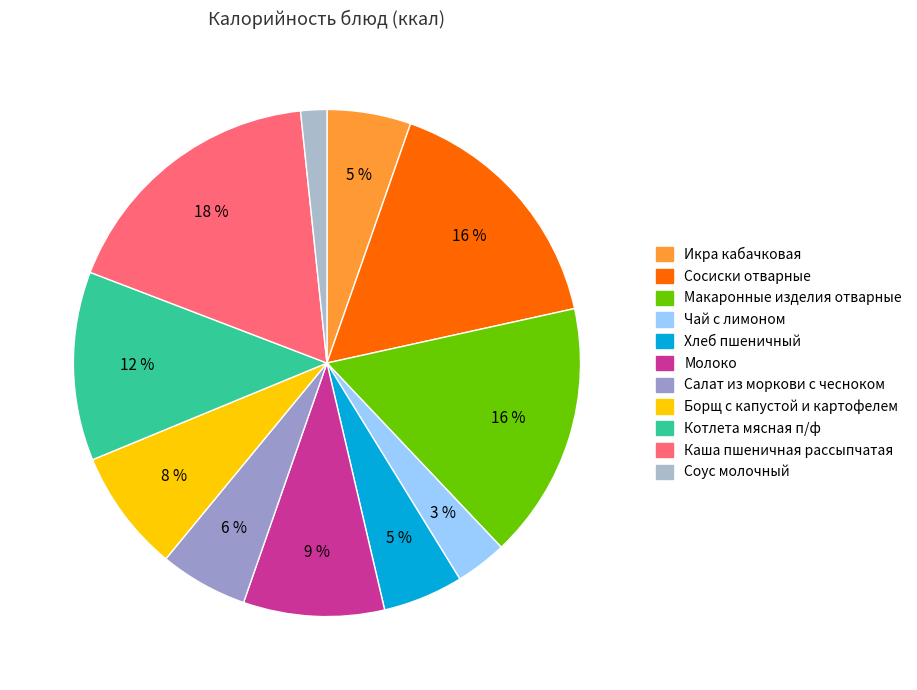

Which slice is the smallest?

Соус молочный